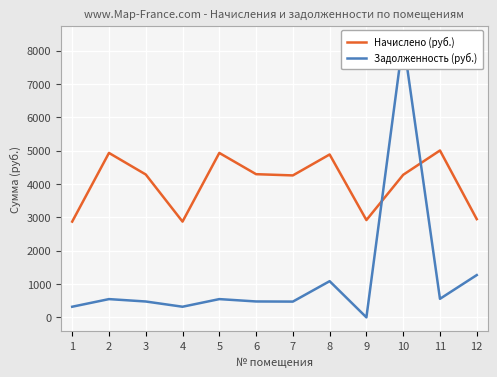

True or false: Задолженность (руб.) has more than 0 interior local peaks.

True